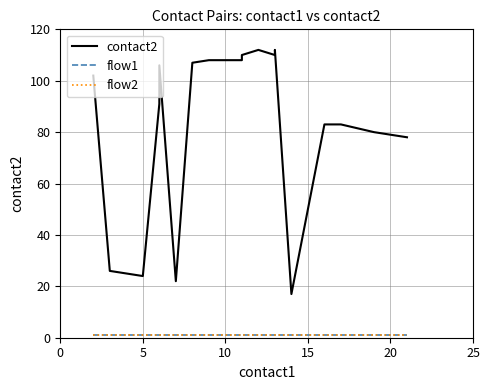

True or false: contact2 has more than 2 points higher than both neighbors.

True